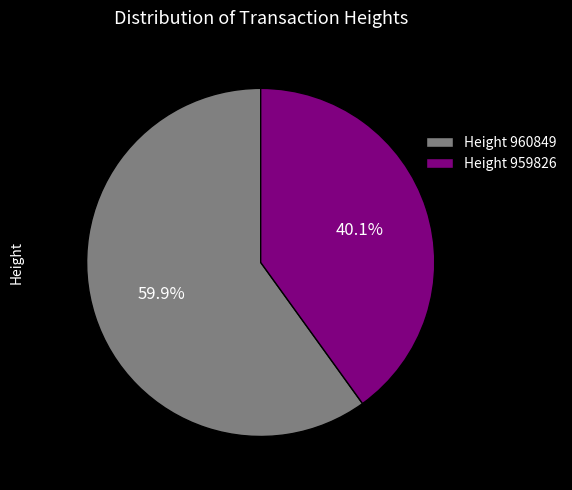

What is the ratio of the value at Height 959826 to the value at Height 960849?

0.7